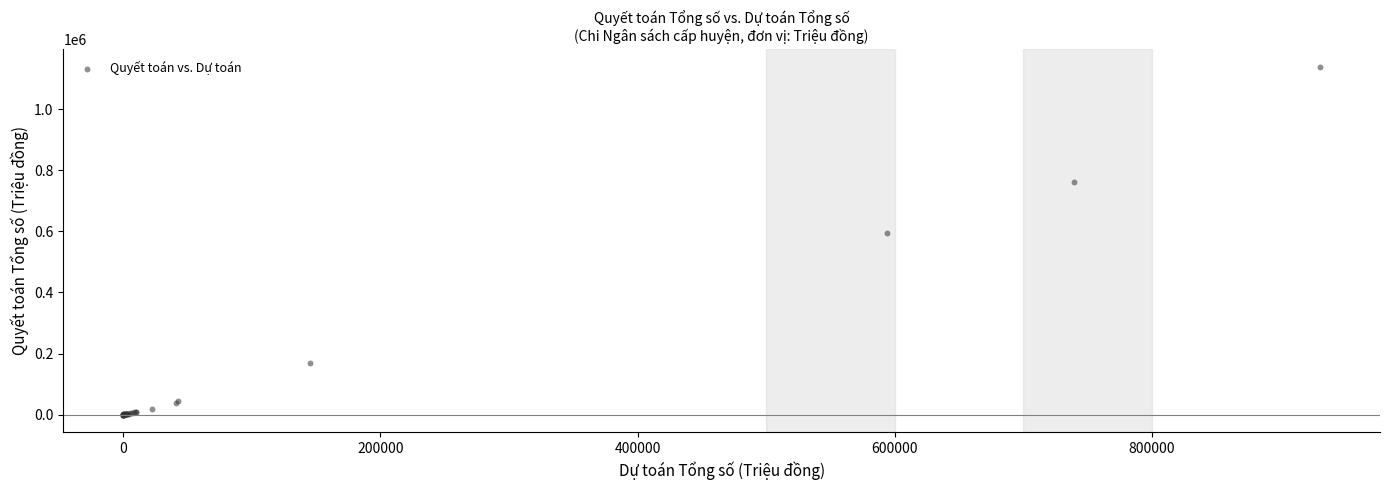

What Y value in the scatter plot is closest to 569127?

593889.2